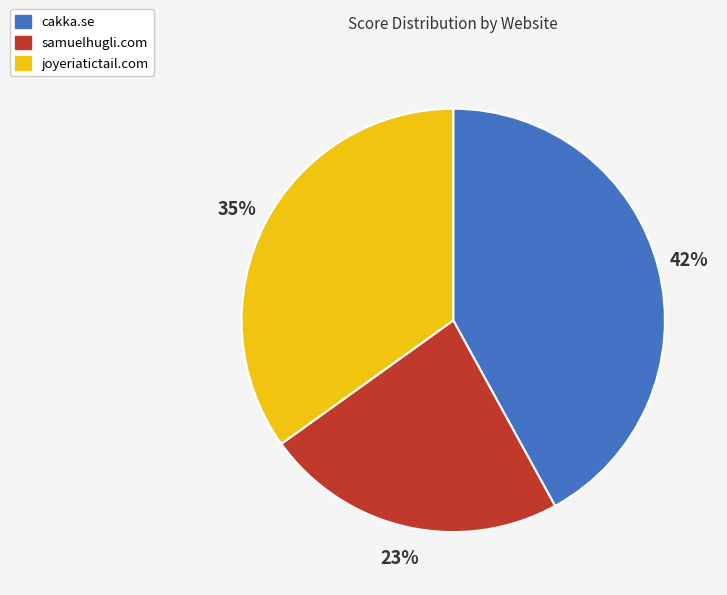

The joyeriatictail.com slice represents 35% of the pie. True or false?

True